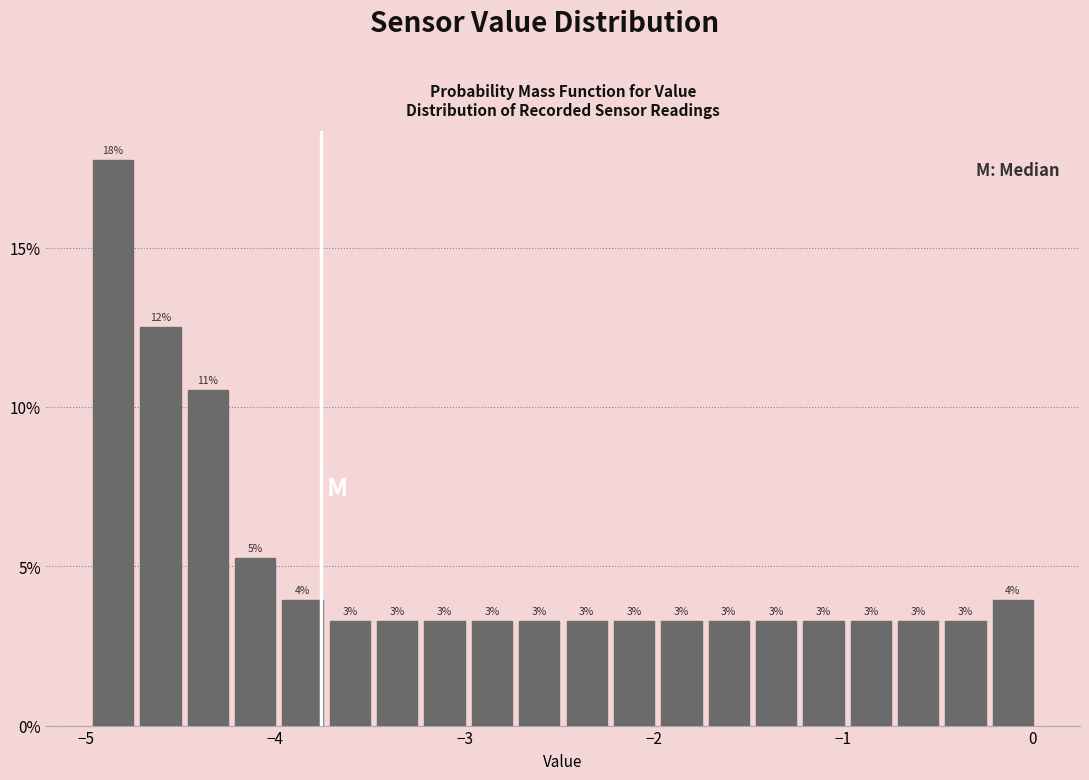

Around what value on the x-axis is the tallest bar? Give the approximate position of its centre, as read against the axis.

-4.9